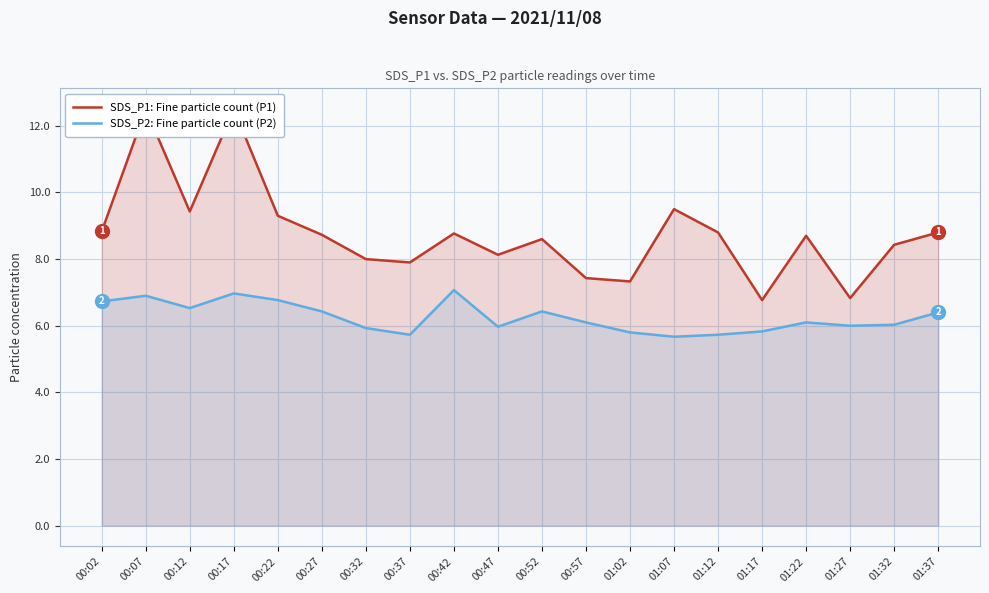

What are all the series names shown in the legend?

SDS_P1: Fine particle count (P1), SDS_P2: Fine particle count (P2)